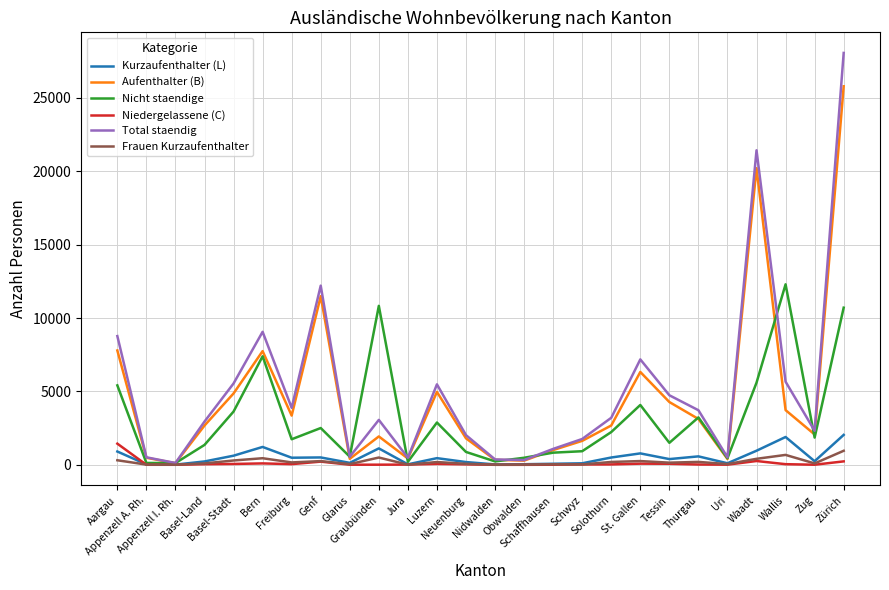

What is the average value of the Frauen Kurzaufenthalter series?

210